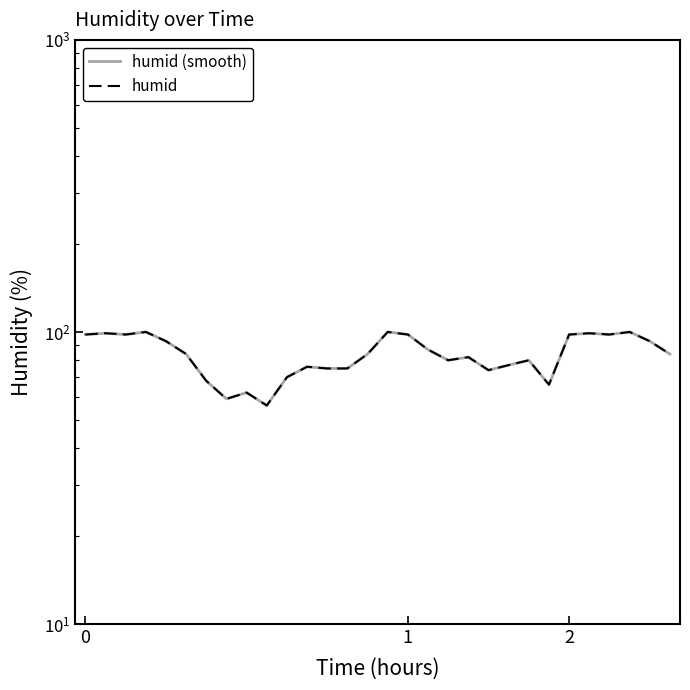

Reading left to right, list all the values displayed in this chart.

humid (smooth): 98	99	98	100	93	84	68	59	62	56	70	76	75	75	84	100	98	87	80	82	74	77	80	66	98	99	98	100	93	84
humid: 98	99	98	100	93	84	68	59	62	56	70	76	75	75	84	100	98	87	80	82	74	77	80	66	98	99	98	100	93	84